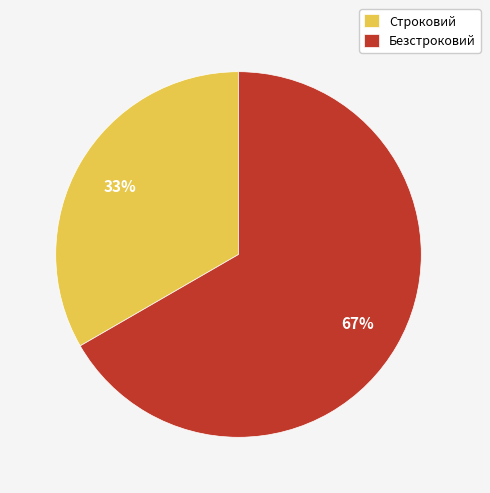

True or false: Безстроковий accounts for 79% of the total.

False